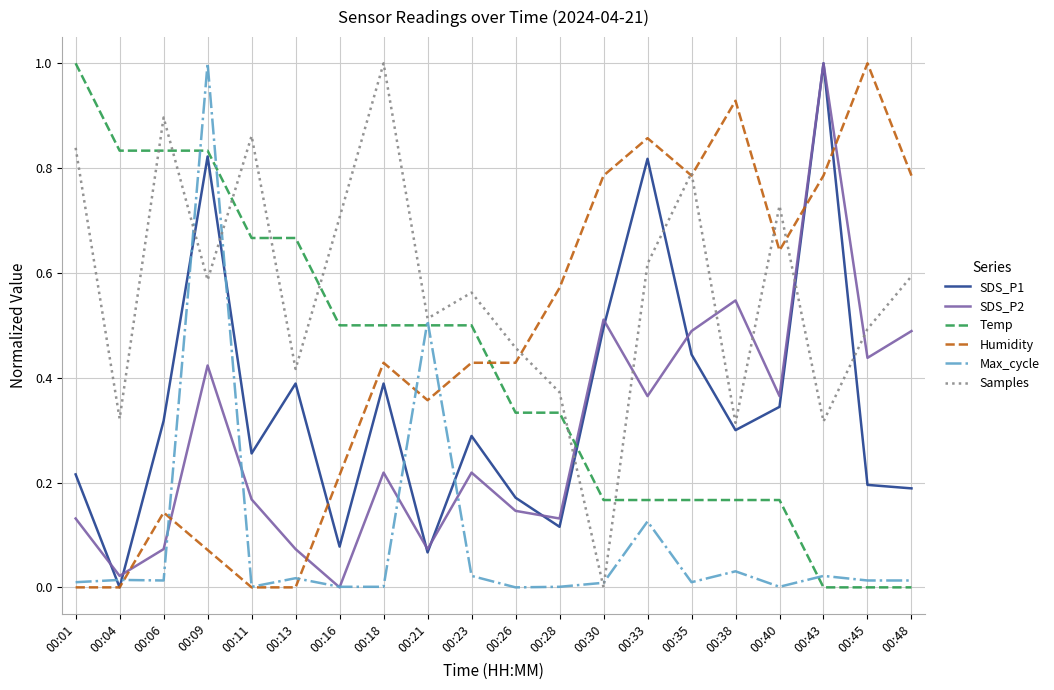

At how many categories does at least one series exceed 0?

20